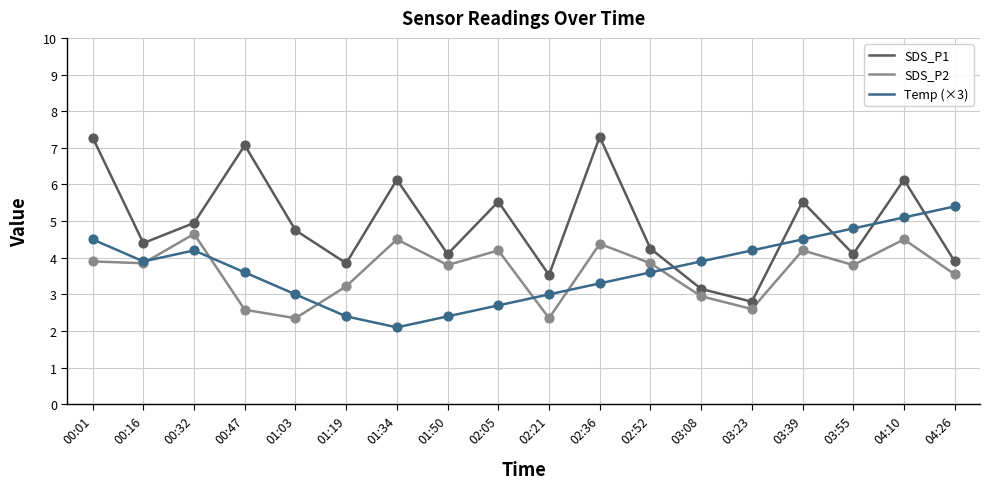

At how many categories does at least one series exceed 5?

8